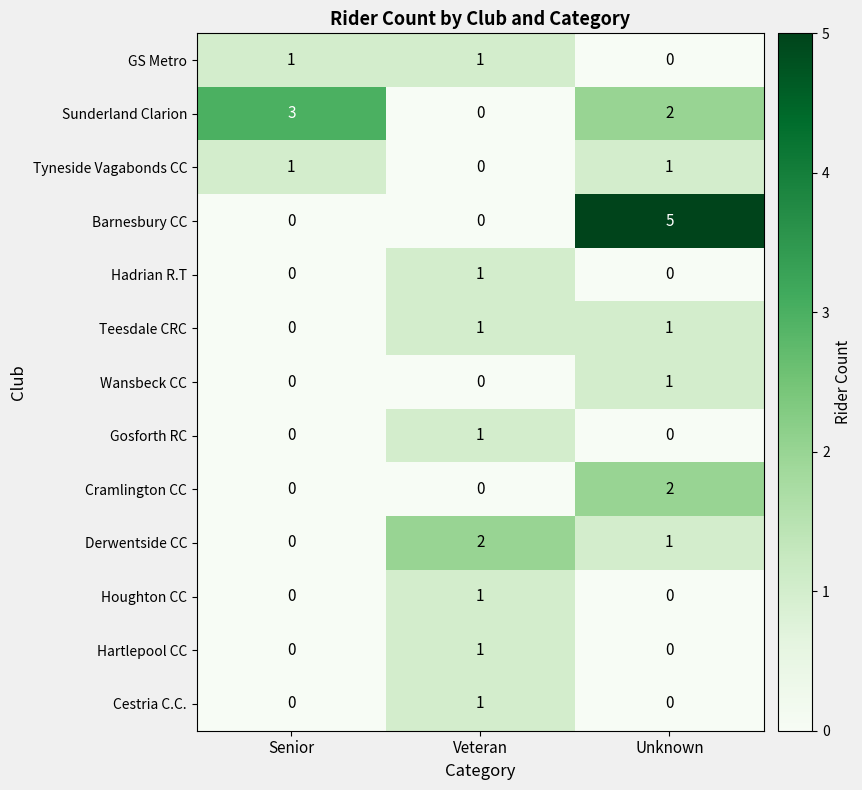

True or false: Barnesbury CC has a value of 3 at Unknown.

False